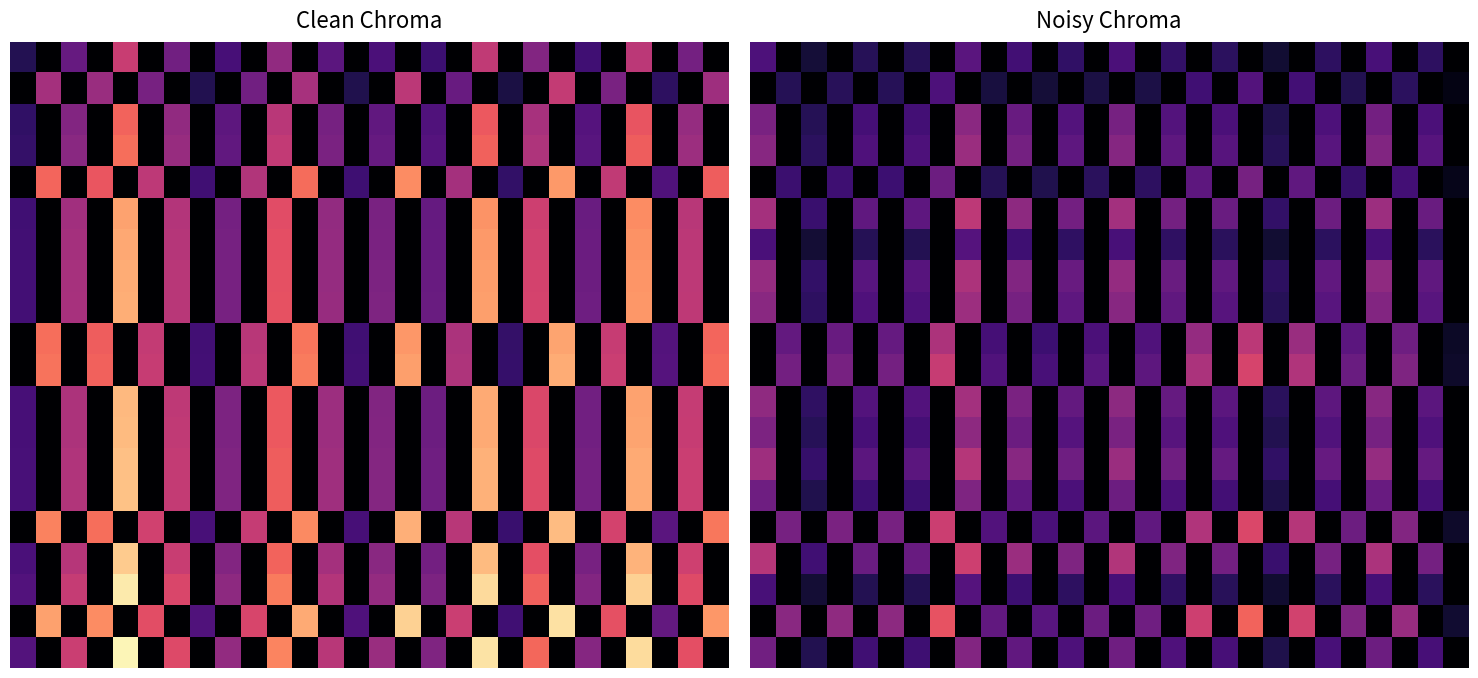

At which category is the sum across all series the highest?

8